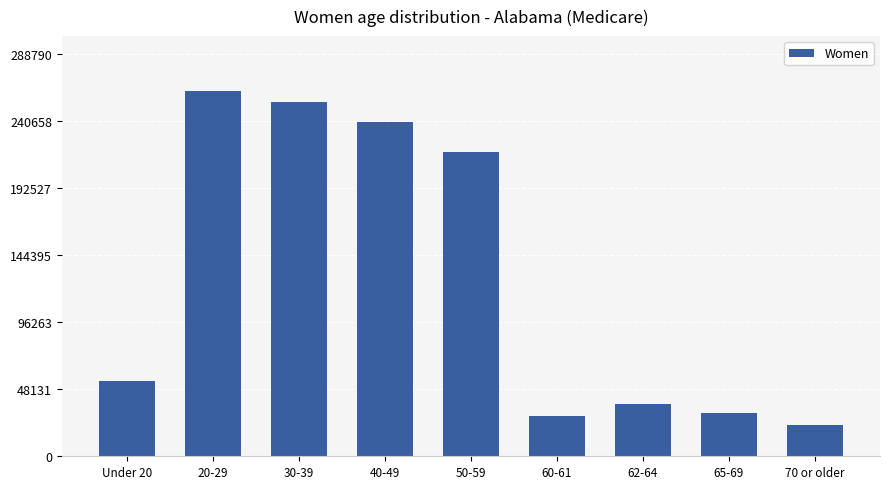

At which label is the value closest to 142591?

50-59